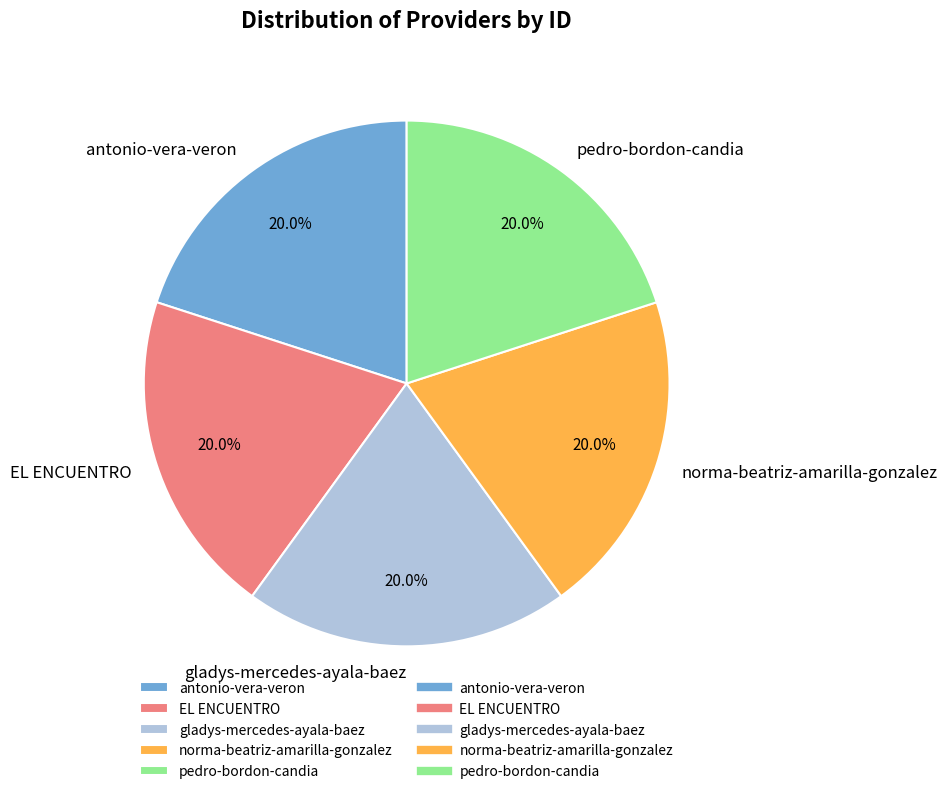

To the nearest percent, what is the average slice percentage?

20%